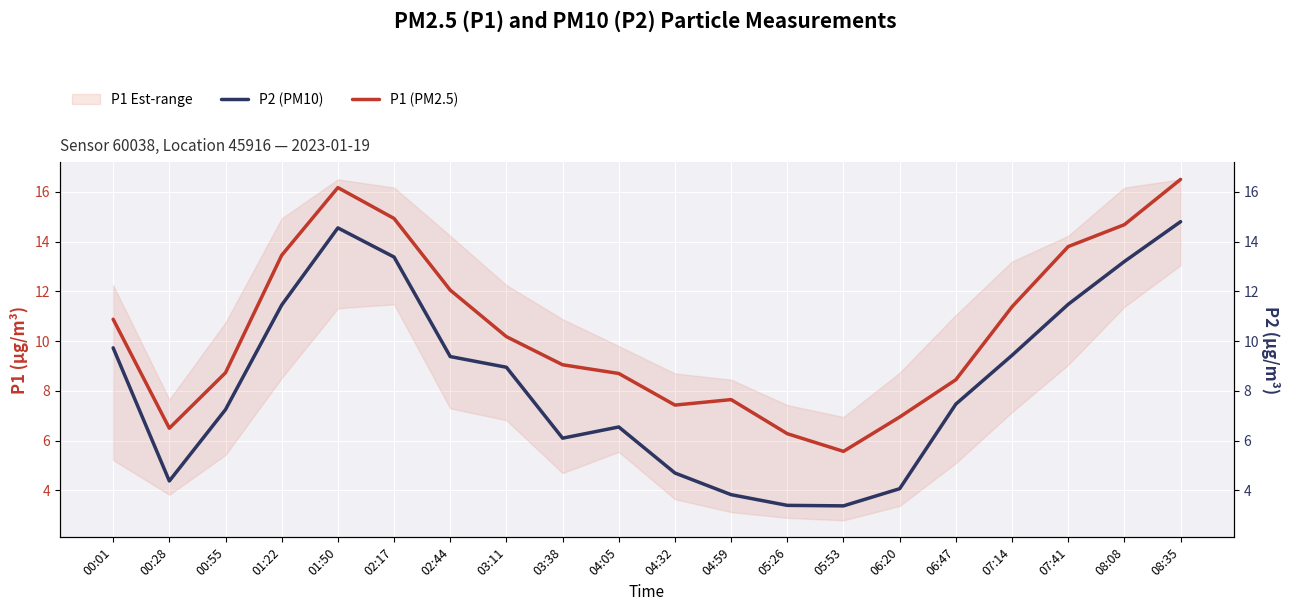

True or false: P2 (PM10) has a value of 9.7 at 00:01.

True